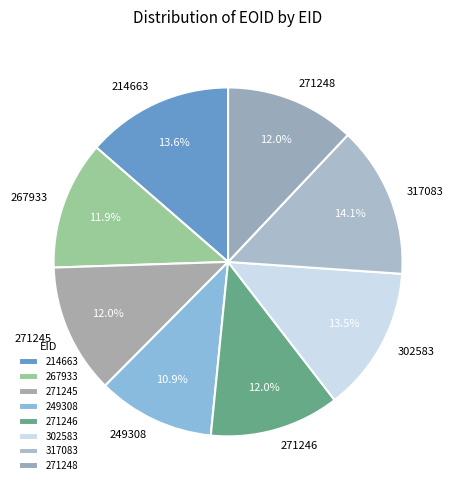

How many segments does this pie chart have?

8